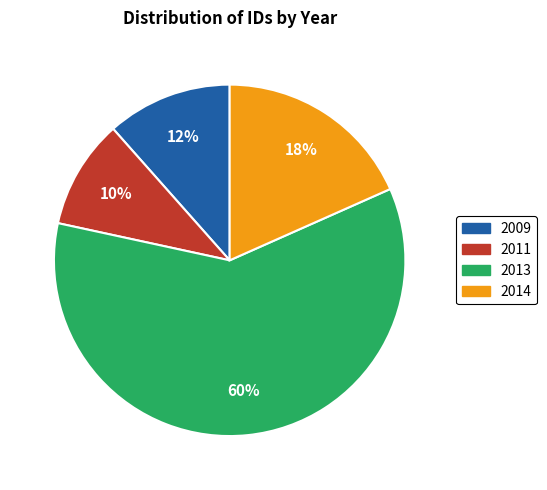

How many segments does this pie chart have?

4